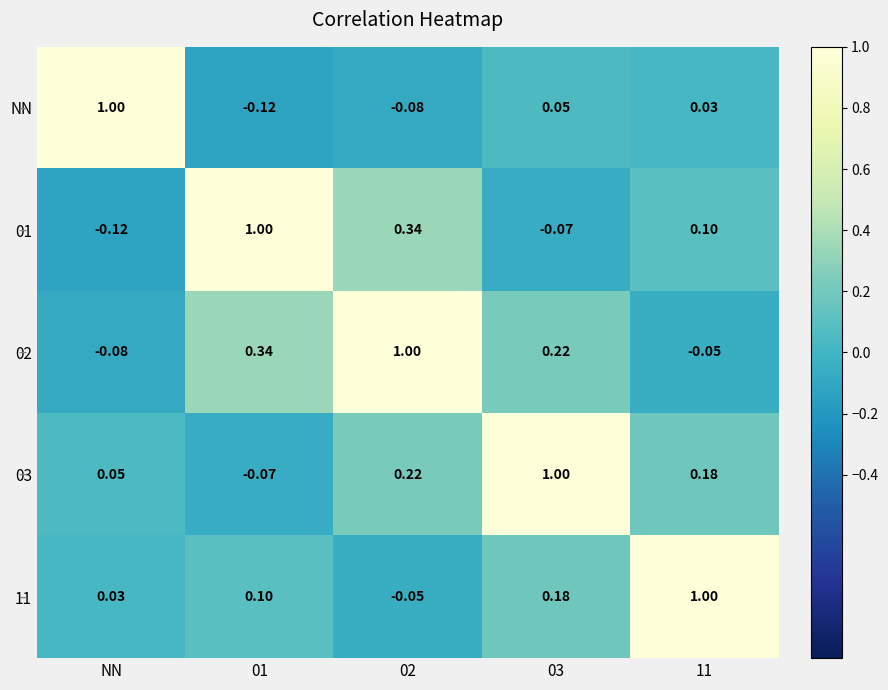

Is the value of 01 at 03 greater than the value of 02 at 11?

No